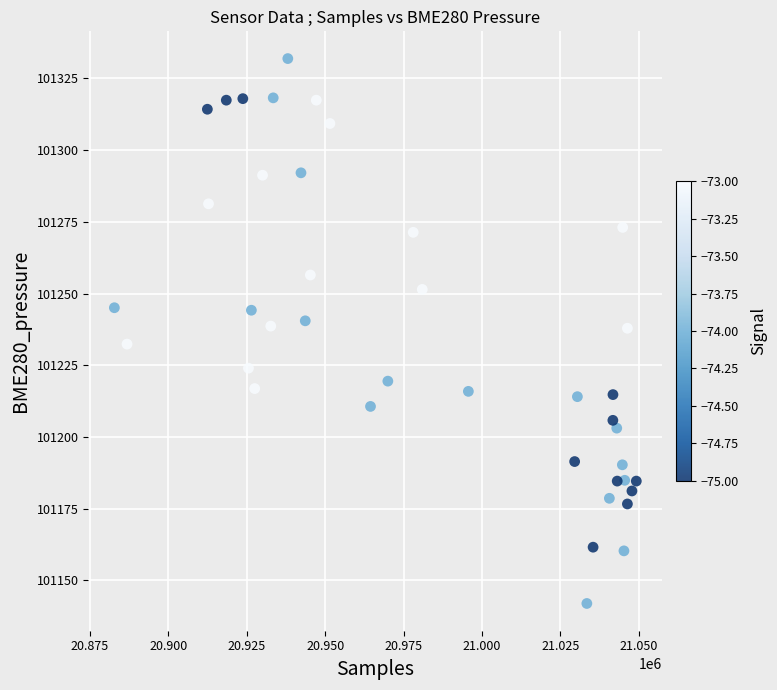

What is the range of X values (max minus min)?

166415.0